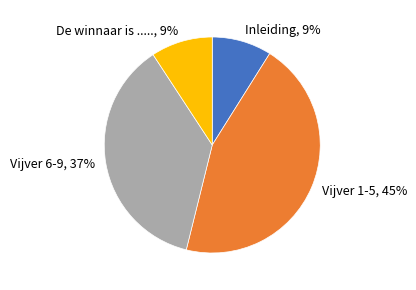

Is it true that De winnaar is ..... is 9% of the pie?

True